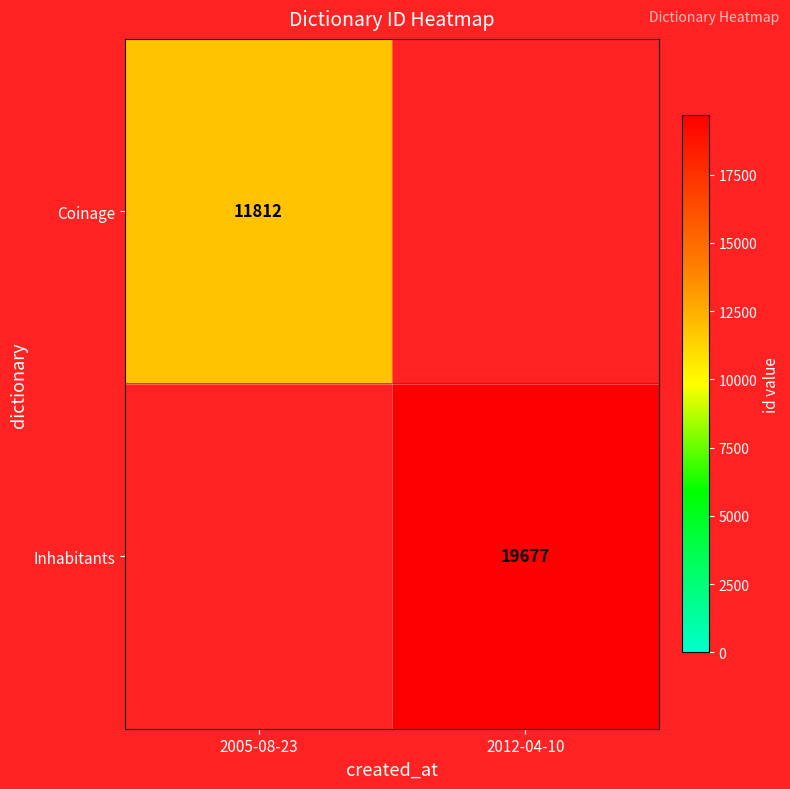

How many series are shown in this chart?

2